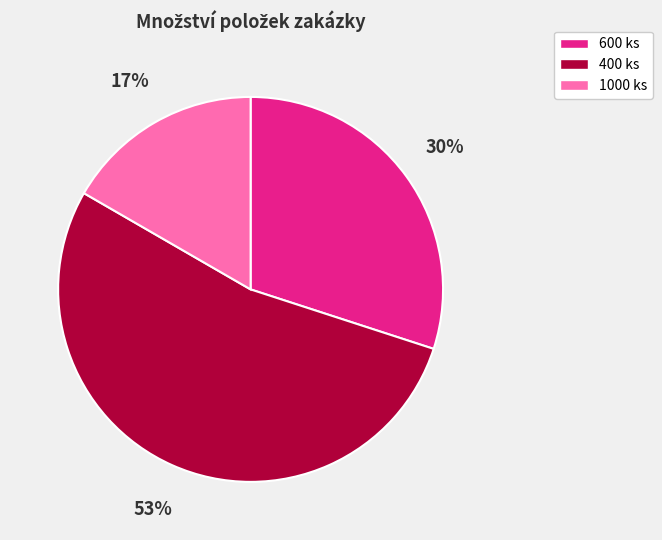

Is there any slice that represents more than half of the pie?

Yes